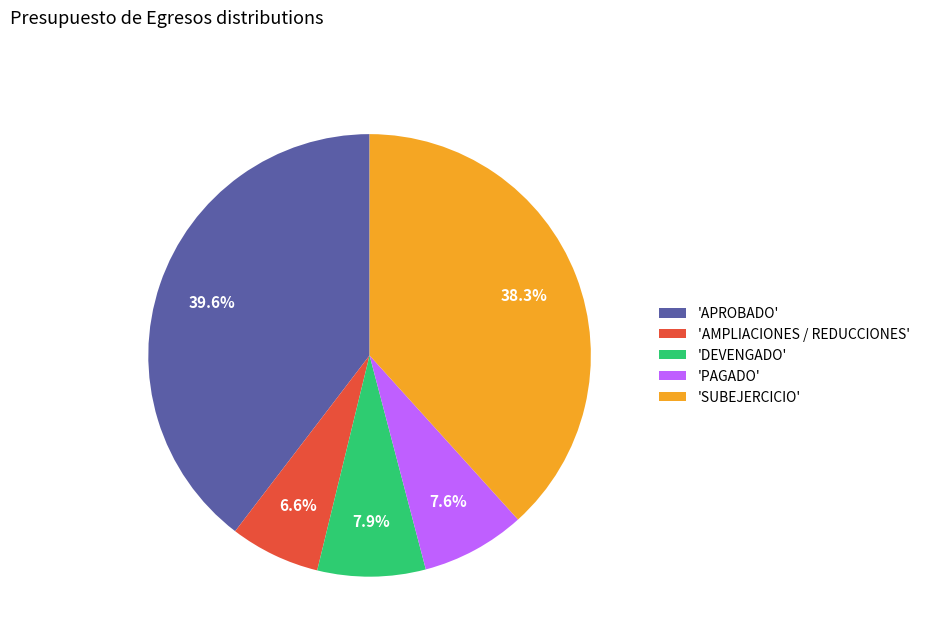

Is 'PAGADO' the majority of the pie?

No